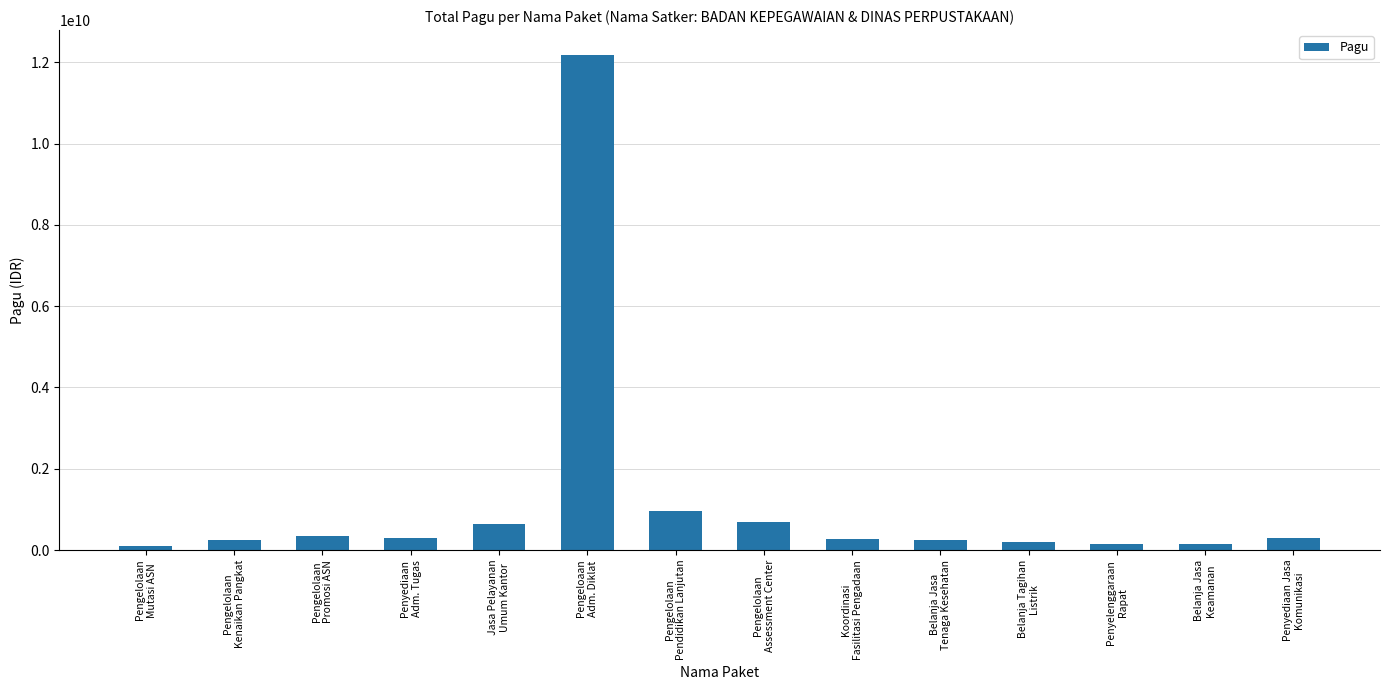

The chart shows a value of 971640000 at Pengelolaan
Pendidikan Lanjutan. True or false?

True